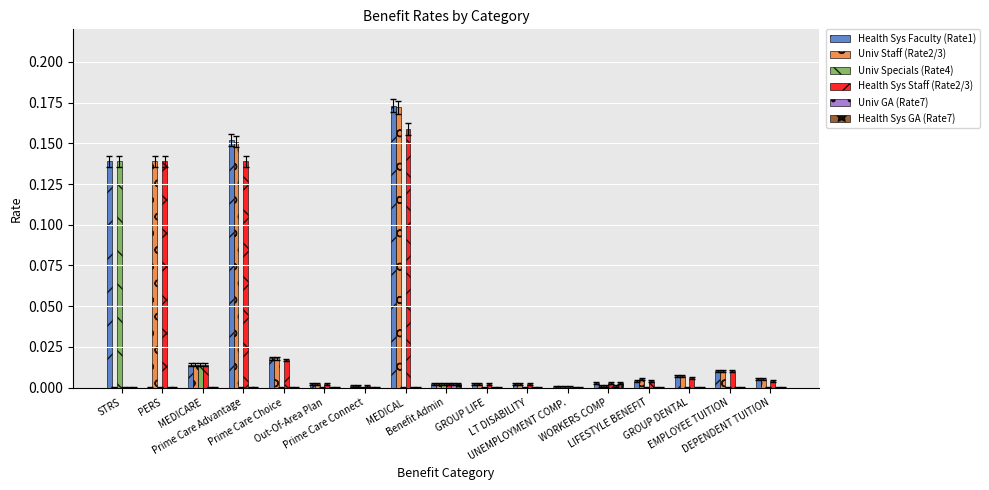

Is it true that Univ Specials (Rate4) equals 0.0 at WORKERS COMP?

False